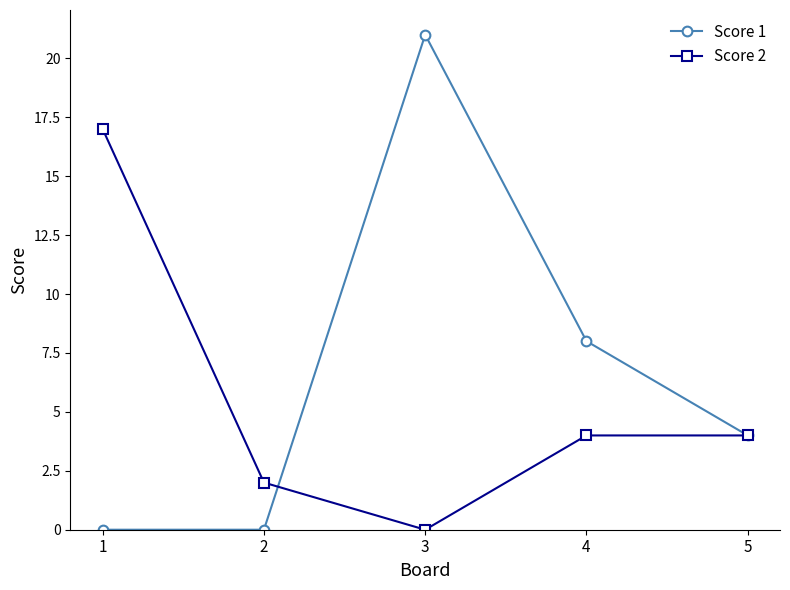

Which series changed the most between 2 and 3?

Score 1